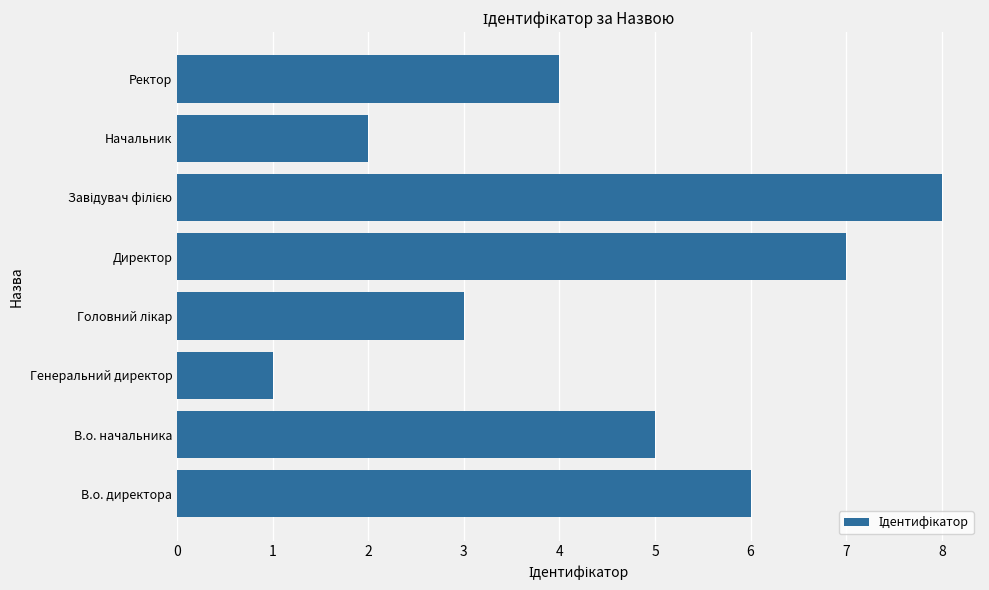

What is the change in value from В.о. начальника to Генеральний директор?

-4